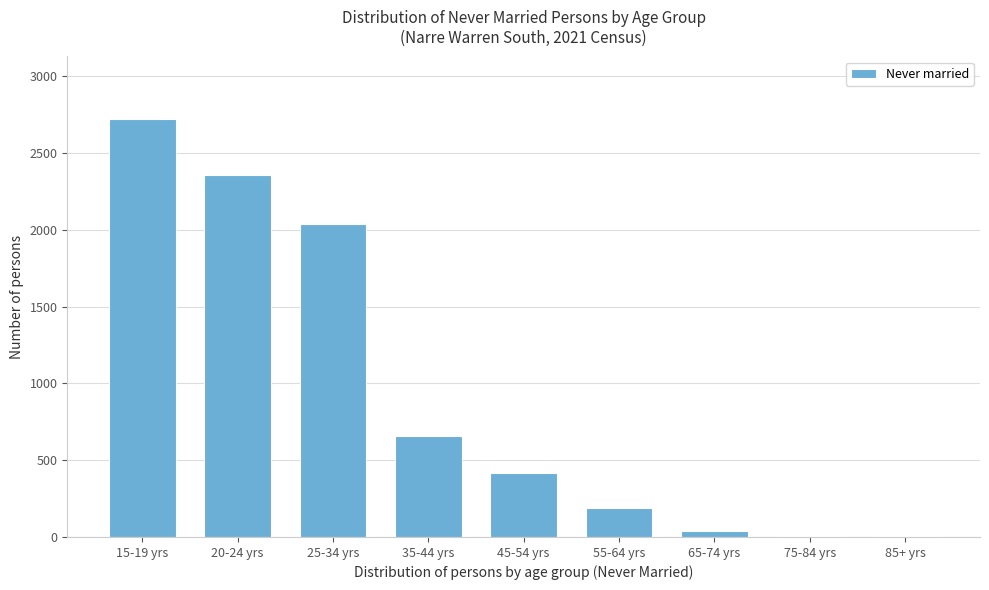

Is it true that the value at 45-54 yrs is 278?

False